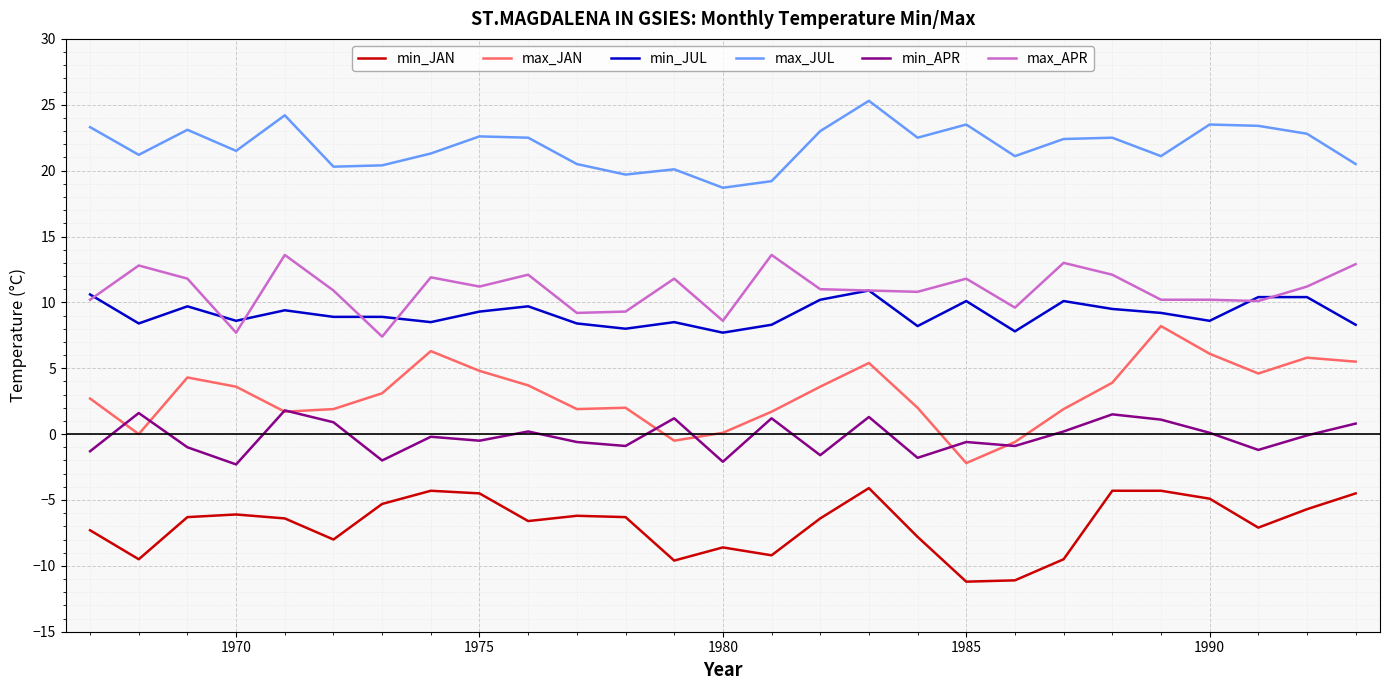

True or false: max_JAN and max_APR cross at least once.

False